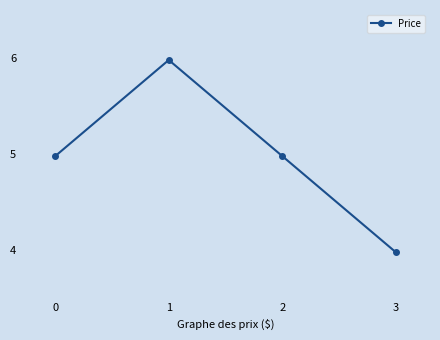

What is the greatest value displayed?

6.0